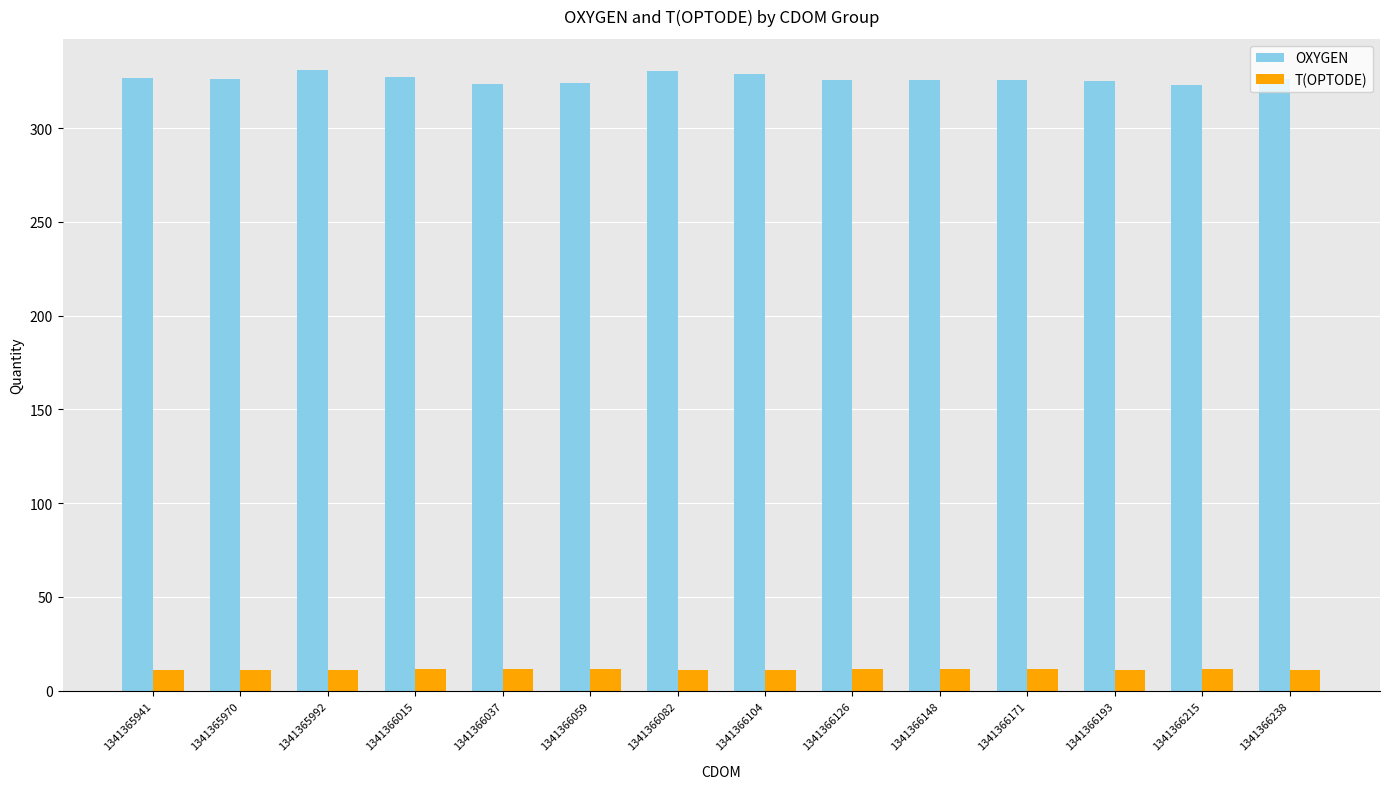

What is the sum of the T(OPTODE) values at 1341366238 and 1341366104?

22.2